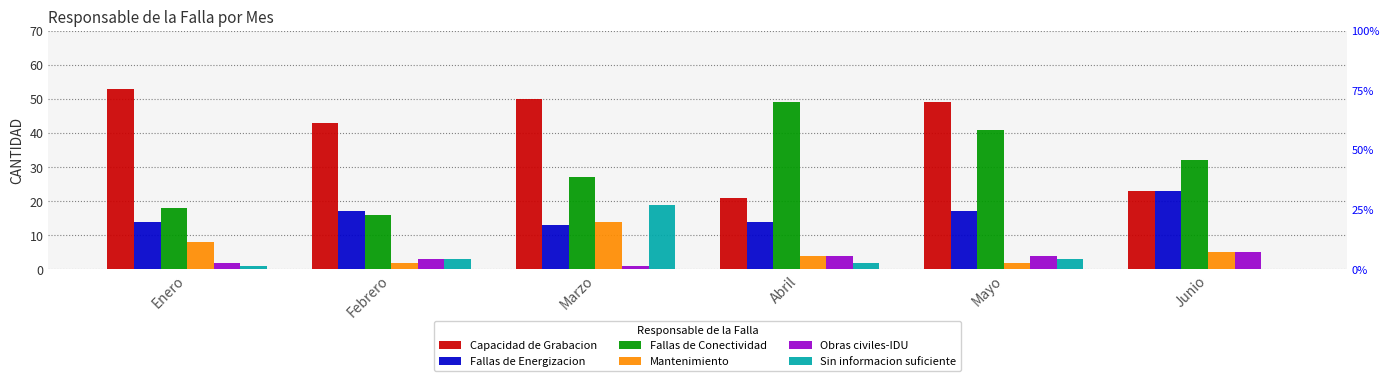

At which category is the sum across all series the highest?

Marzo